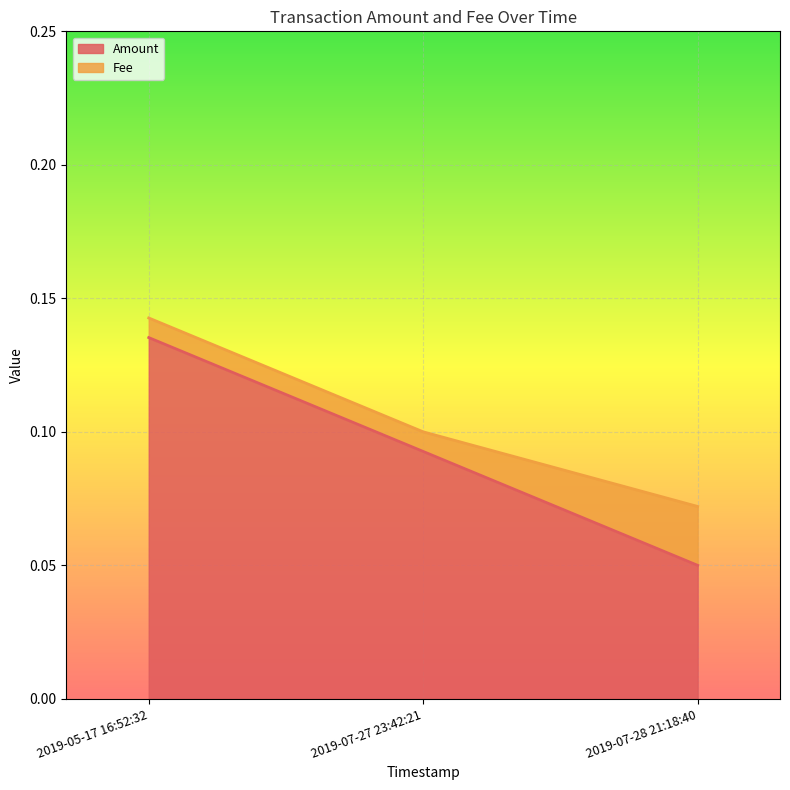

Which category has the lowest value in the Amount series?

2019-07-28 21:18:40